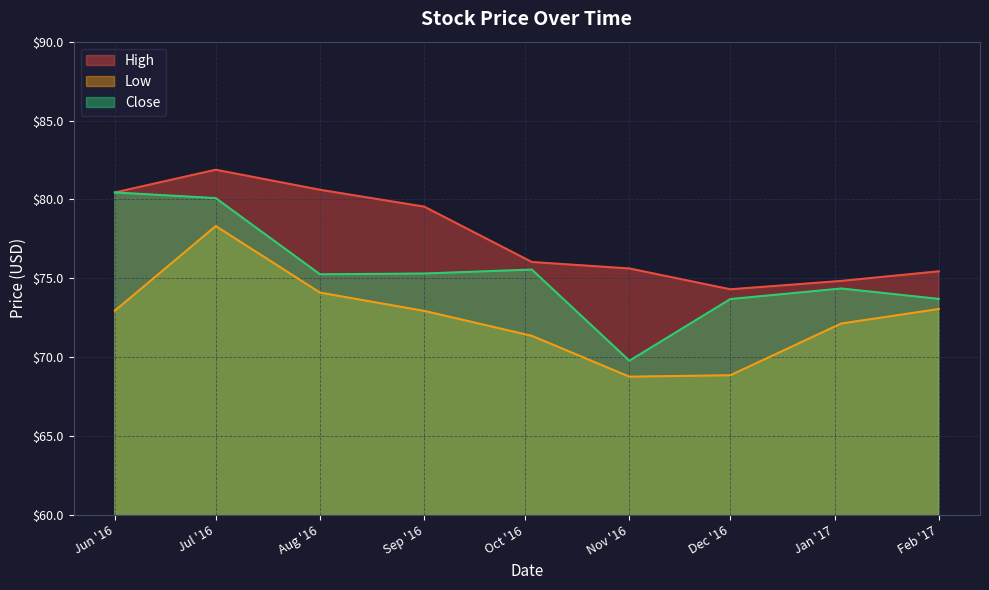

Rank the series by their maximum value, from lowest to highest.

Low, Close, High